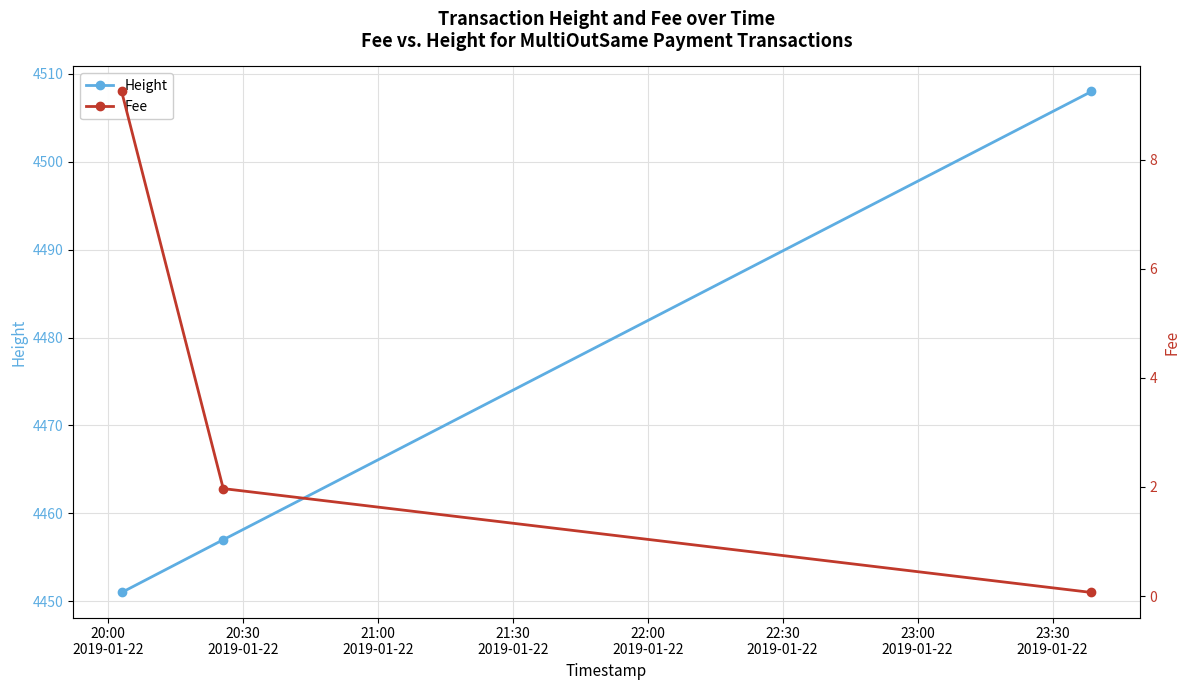

What are all the series names shown in the legend?

Height, Fee